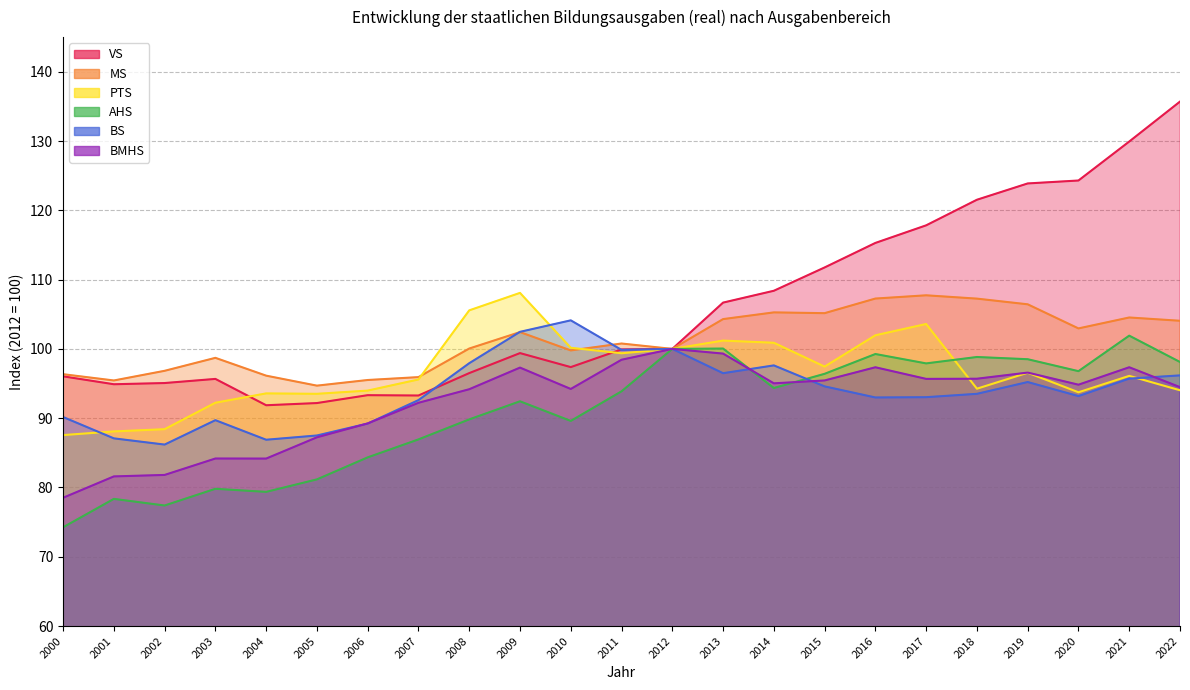

Reading right to left, what are all the values shown in this chart?

VS: 2022=135.7	2021=129.9	2020=124.3	2019=123.9	2018=121.5	2017=117.8	2016=115.3	2015=111.8	2014=108.4	2013=106.7	2012=100.0	2011=99.9	2010=97.4	2009=99.4	2008=96.5	2007=93.3	2006=93.3	2005=92.2	2004=91.9	2003=95.7	2002=95.1	2001=94.9	2000=96.0
MS: 2022=104.1	2021=104.5	2020=103.0	2019=106.4	2018=107.3	2017=107.7	2016=107.3	2015=105.2	2014=105.3	2013=104.3	2012=100.0	2011=100.8	2010=99.8	2009=102.4	2008=100.1	2007=95.9	2006=95.5	2005=94.7	2004=96.1	2003=98.7	2002=96.8	2001=95.4	2000=96.3
PTS: 2022=94.0	2021=96.1	2020=93.7	2019=96.6	2018=94.3	2017=103.6	2016=102.0	2015=97.4	2014=100.9	2013=101.2	2012=100.0	2011=99.4	2010=100.2	2009=108.1	2008=105.6	2007=95.6	2006=94.0	2005=93.5	2004=93.6	2003=92.2	2002=88.4	2001=88.1	2000=87.6
AHS: 2022=98.1	2021=101.9	2020=96.8	2019=98.5	2018=98.8	2017=97.9	2016=99.3	2015=96.4	2014=94.4	2013=100.1	2012=100.0	2011=93.9	2010=89.6	2009=92.4	2008=89.8	2007=86.9	2006=84.3	2005=81.2	2004=79.4	2003=79.8	2002=77.4	2001=78.4	2000=74.3
BS: 2022=96.2	2021=95.7	2020=93.2	2019=95.2	2018=93.5	2017=93.0	2016=93.0	2015=94.6	2014=97.6	2013=96.5	2012=100.0	2011=99.9	2010=104.1	2009=102.5	2008=97.9	2007=92.6	2006=89.2	2005=87.5	2004=86.9	2003=89.7	2002=86.2	2001=87.1	2000=90.2
BMHS: 2022=94.5	2021=97.4	2020=94.8	2019=96.6	2018=95.7	2017=95.7	2016=97.3	2015=95.4	2014=95.0	2013=99.3	2012=100.0	2011=98.4	2010=94.2	2009=97.3	2008=94.2	2007=92.2	2006=89.2	2005=87.2	2004=84.2	2003=84.2	2002=81.8	2001=81.6	2000=78.5